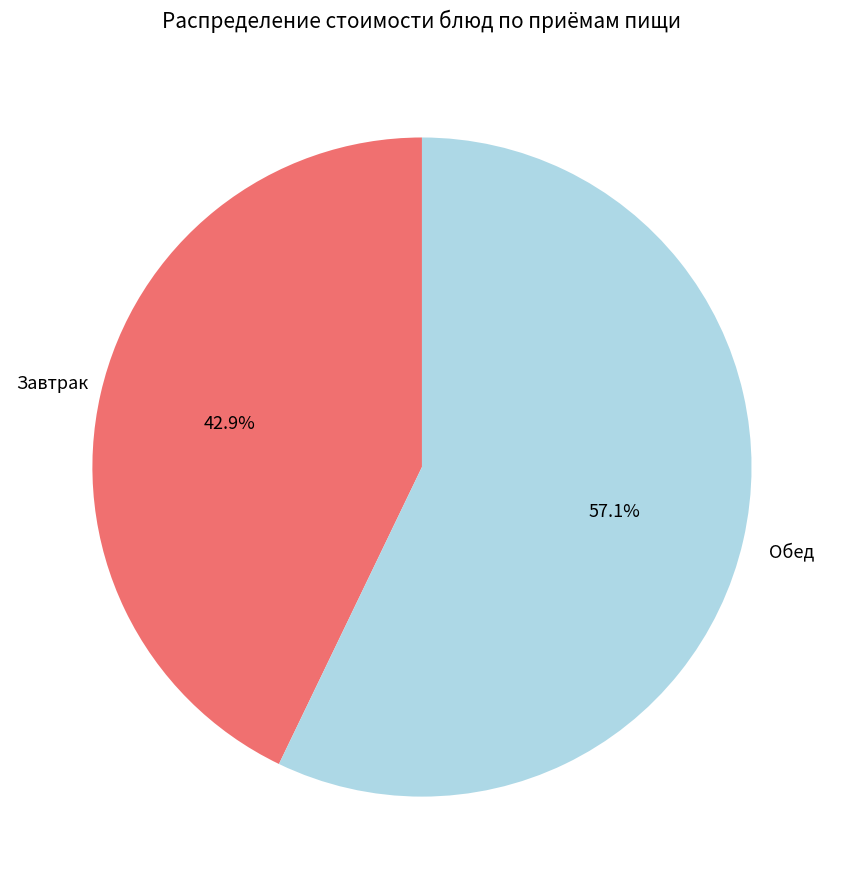

How many slices are in this pie chart?

2